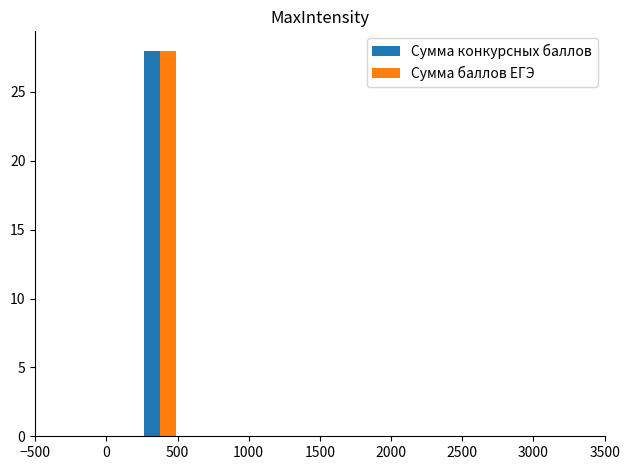

What is the maximum value for Сумма конкурсных баллов?

28